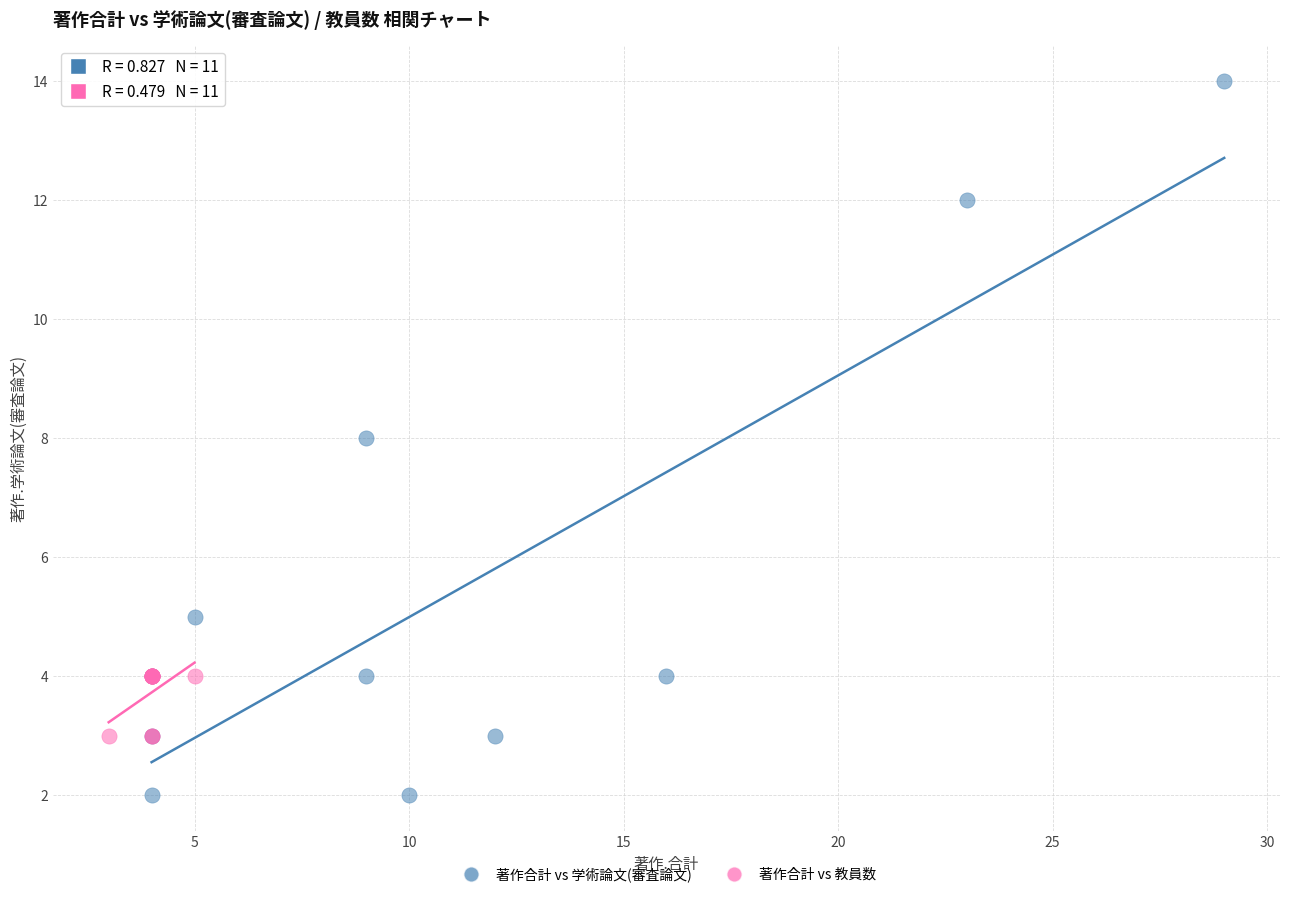

Which series contains the lowest Y value?

著作合計 vs 学術論文(審査論文)